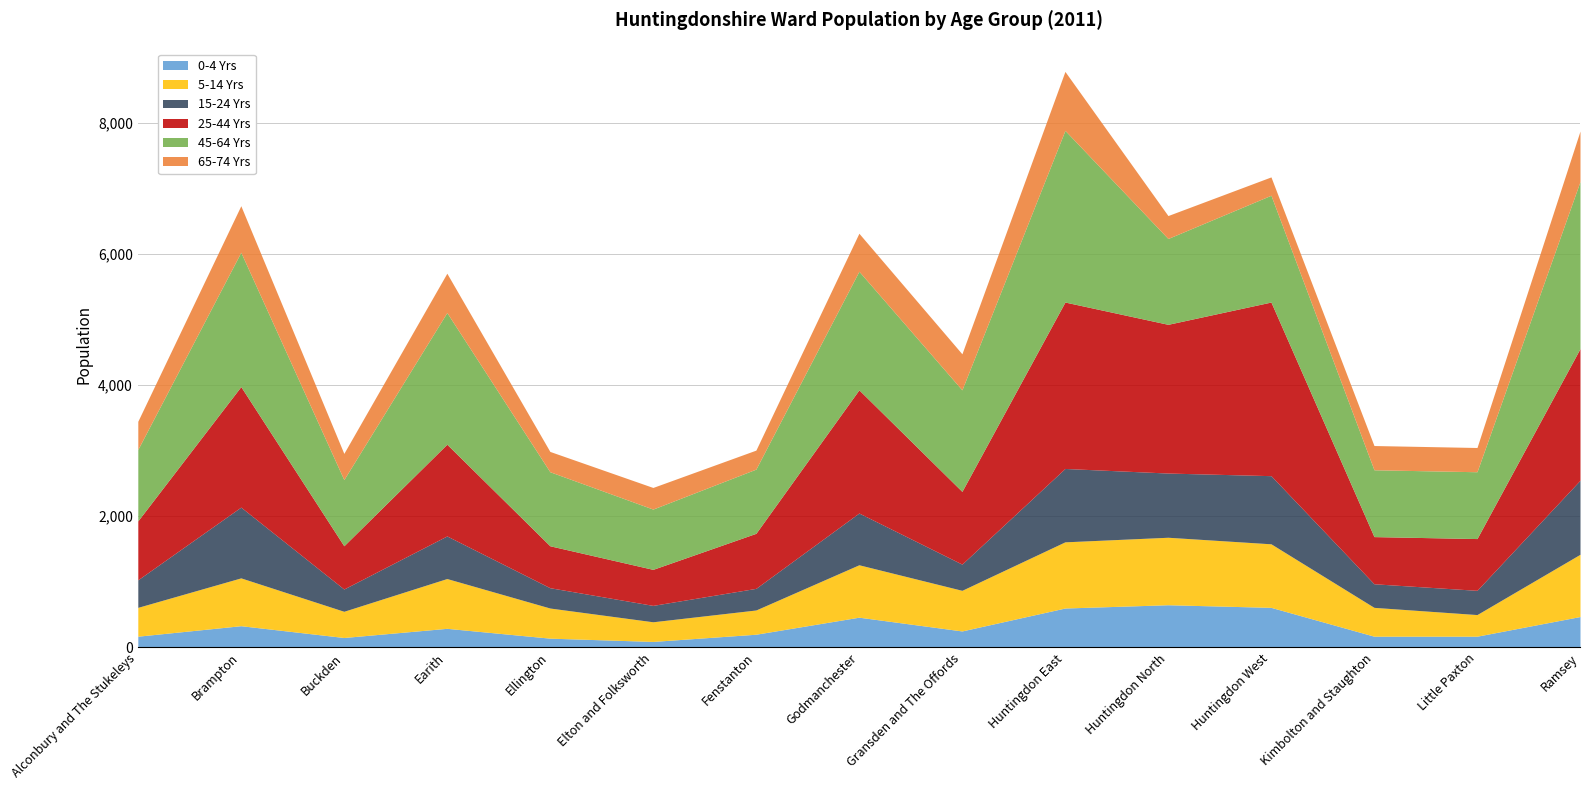

How many data points in 25-44 Yrs are above 1110?

7